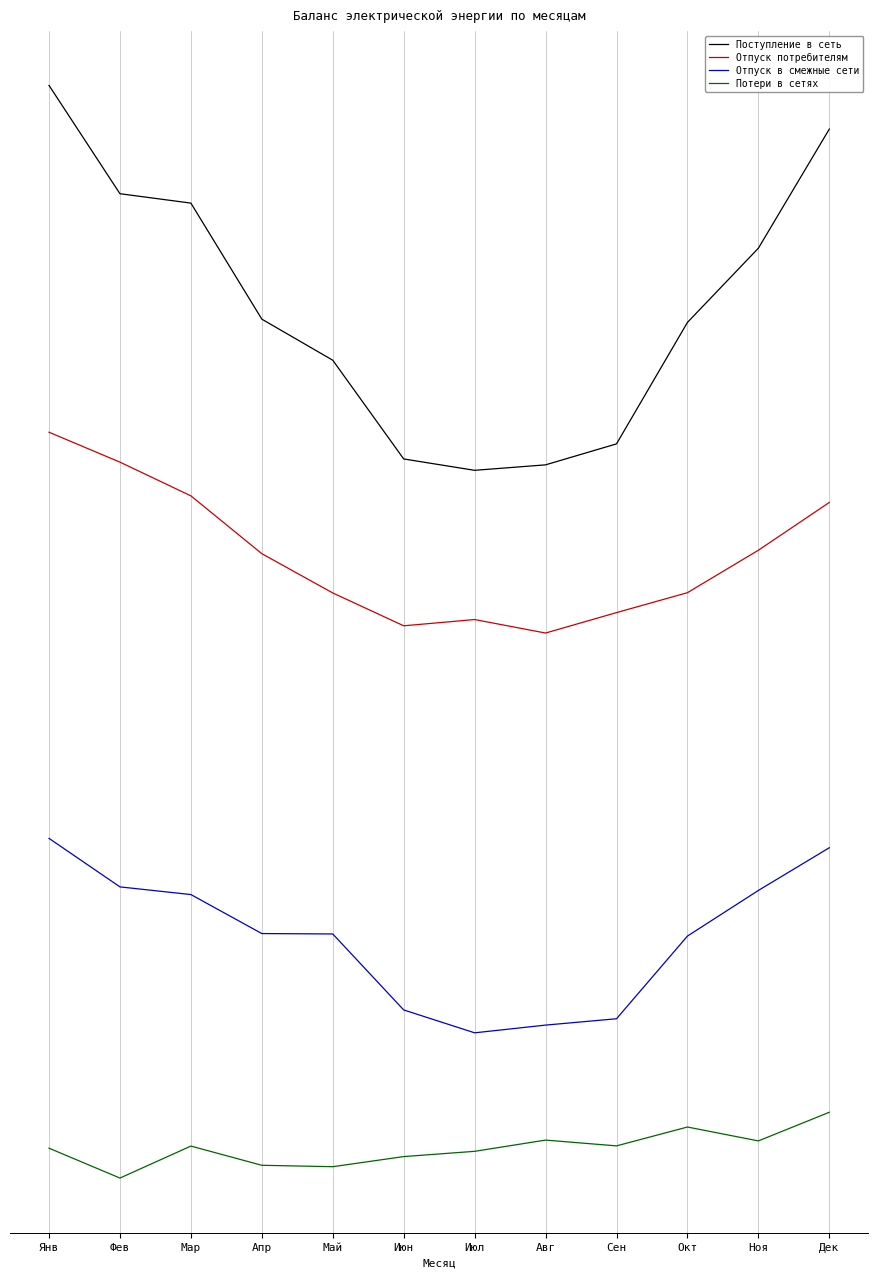

What is the sum of all Потери в сетях values?

-40807942